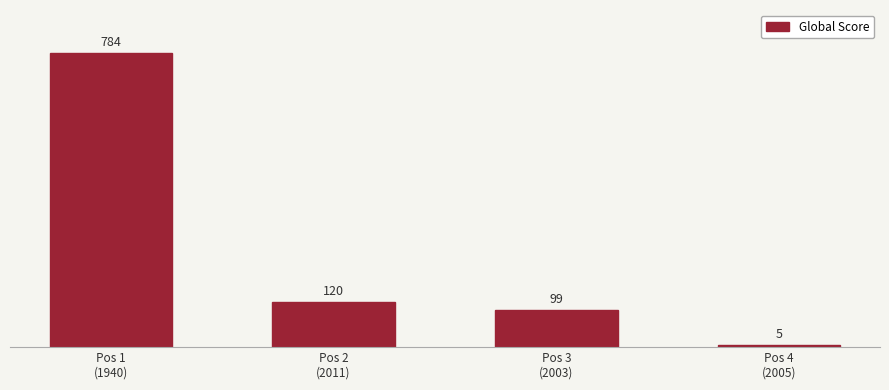

How many data points does each series have?

4